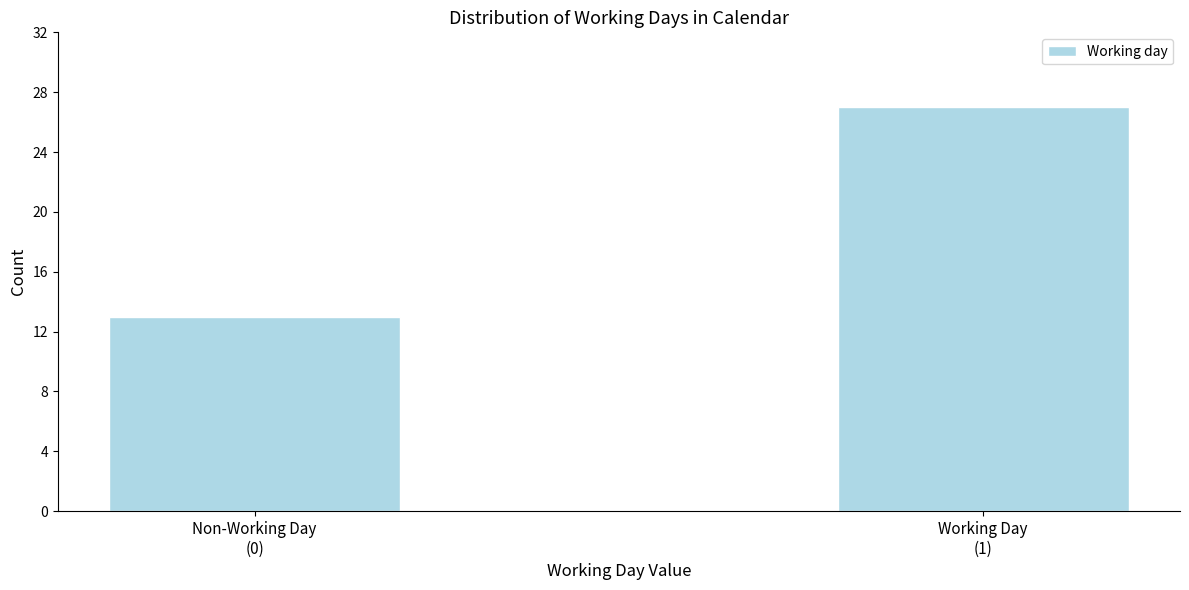

Reading left to right, extract all data points from this chart.

13	27